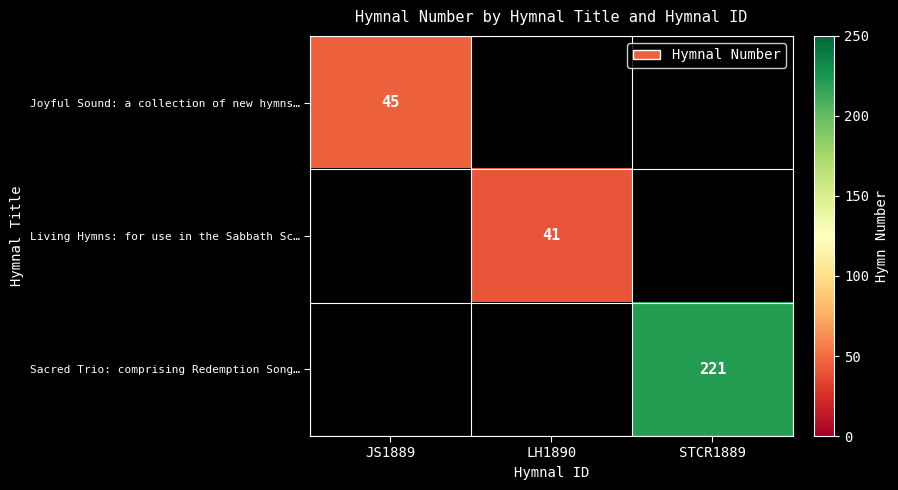

The Joyful Sound: a collection of new hymns… series shows 25 at JS1889. True or false?

False